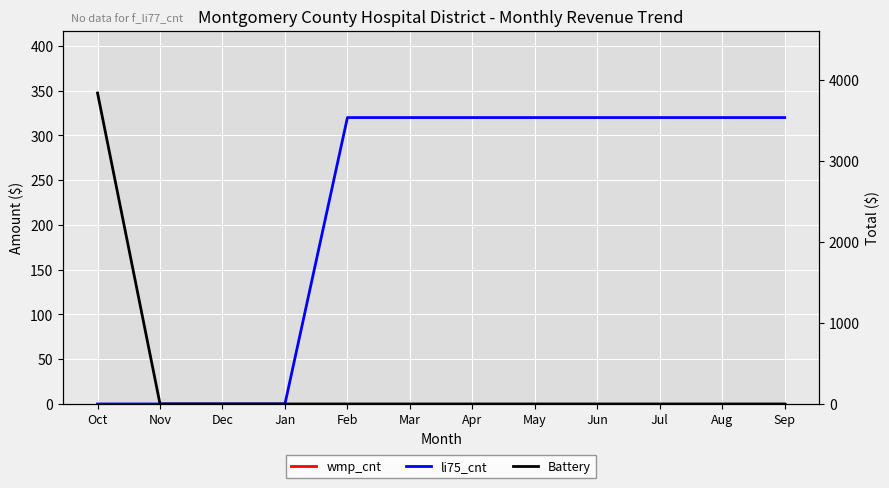

Which series has the largest total across all categories?

Battery